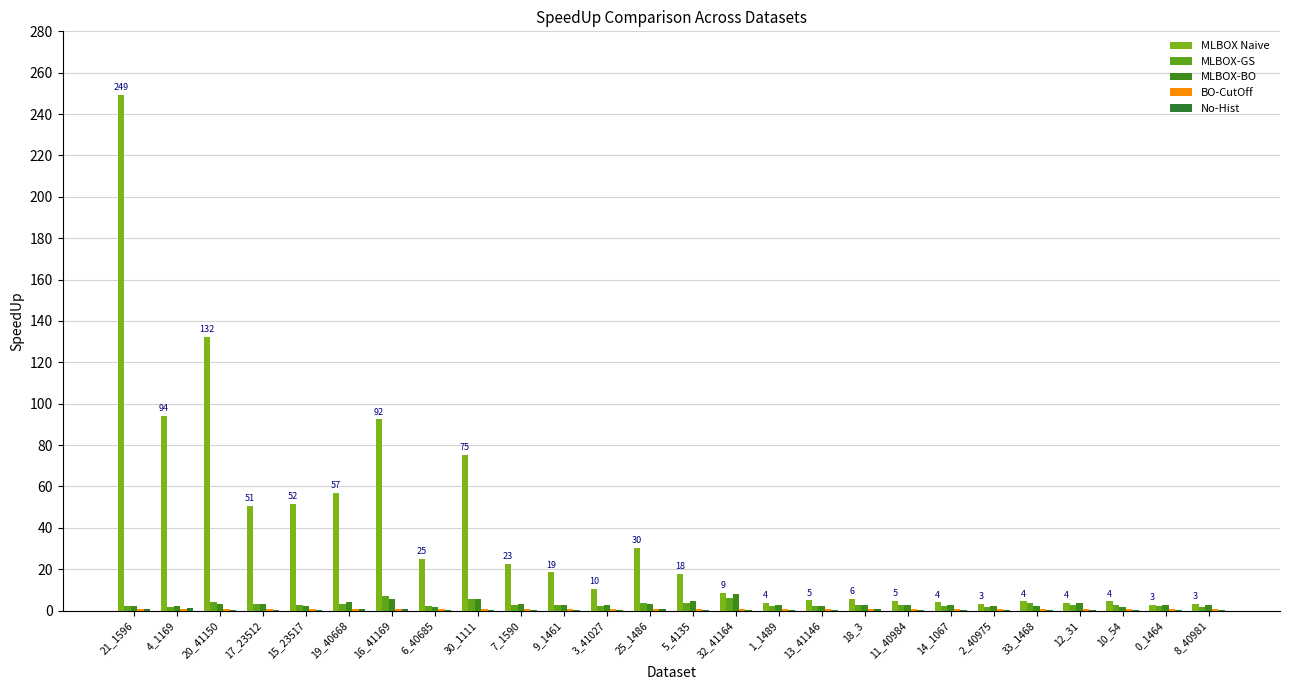

At 25_1486, list the series in order from largest to smallest.

MLBOX Naive, MLBOX-GS, MLBOX-BO, BO-CutOff, No-Hist